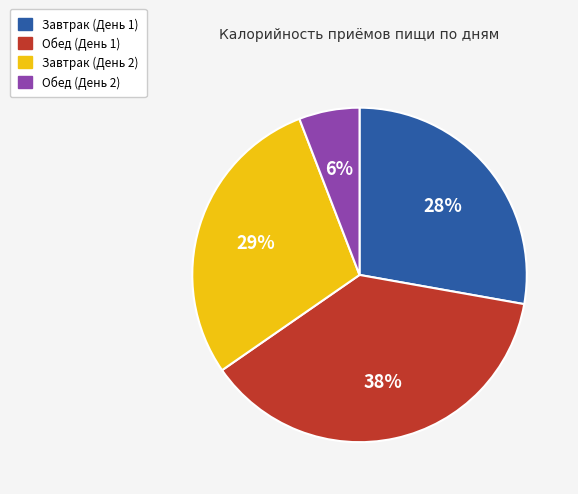

How many segments does this pie chart have?

4